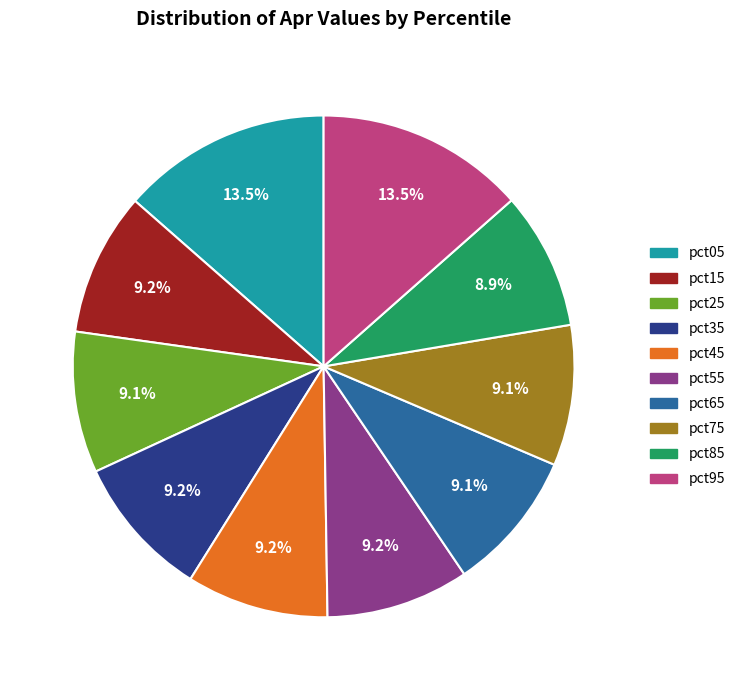

Count the number of slices in the pie.

10